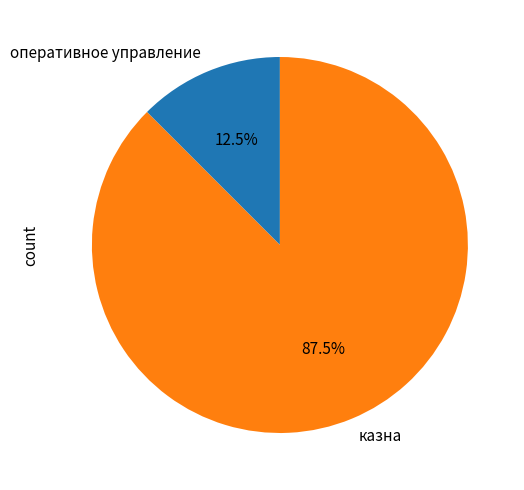

What is the smallest slice in the pie chart?

оперативное управление